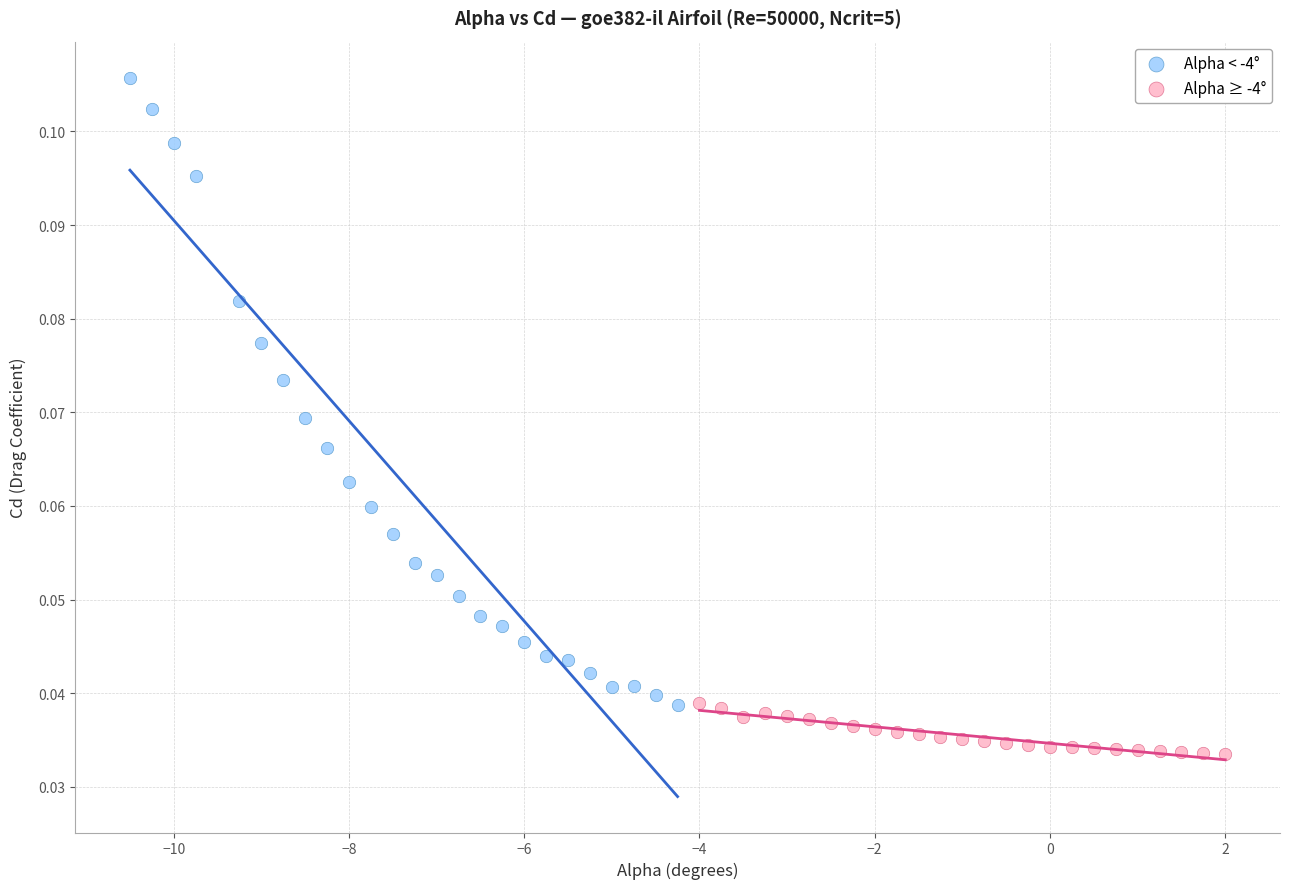

Which series has the widest spread of Y values?

Alpha < -4°